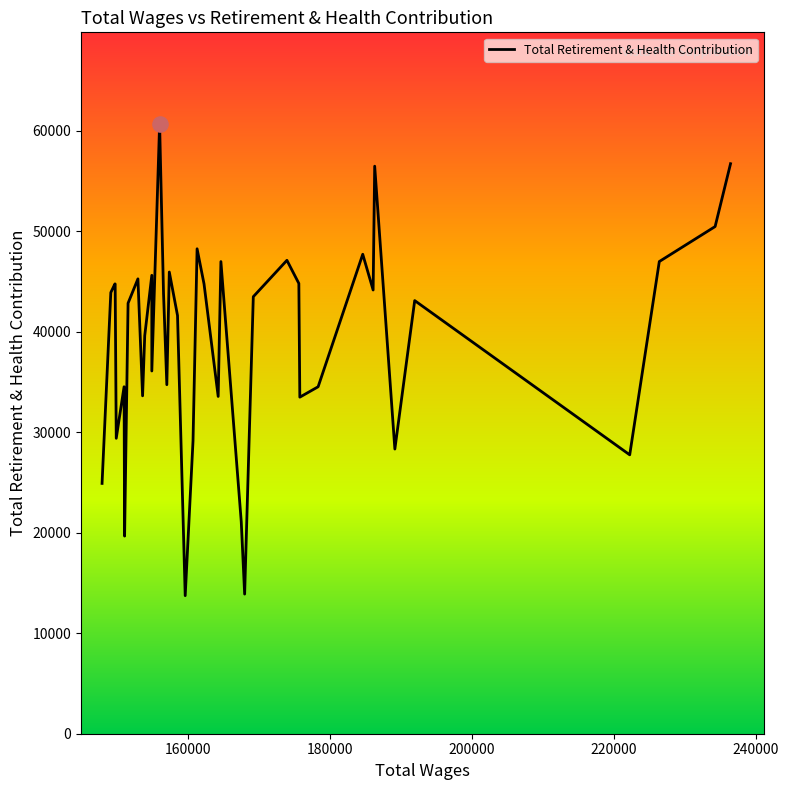

What is the smallest value displayed?

13742